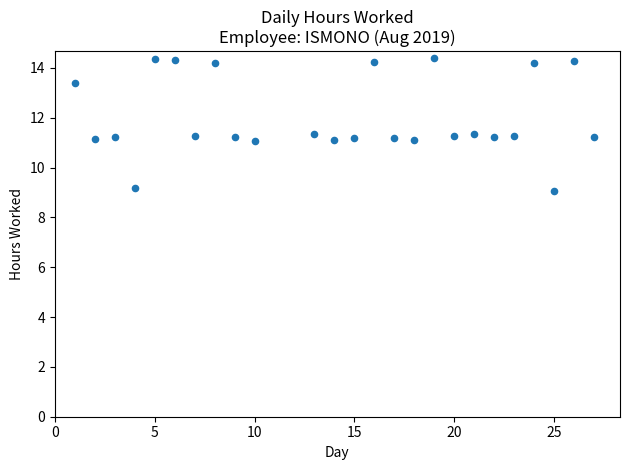

What is the range of Y values (max minus min)?

5.3